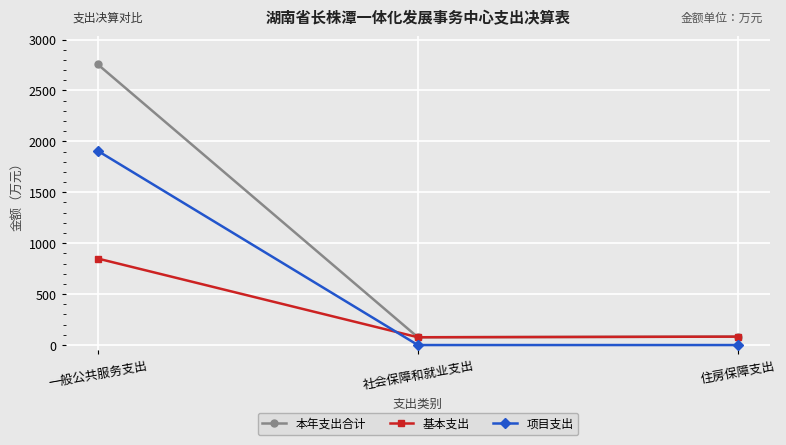

How many data points in 本年支出合计 are above 82?

2